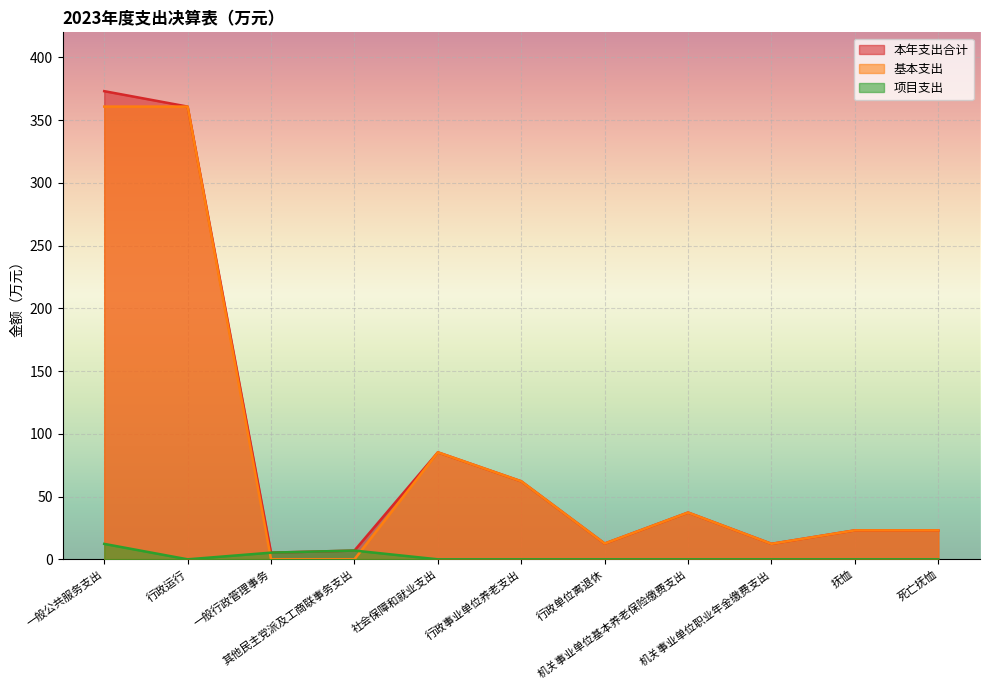

True or false: 项目支出 has more than 2 points higher than both neighbors.

False